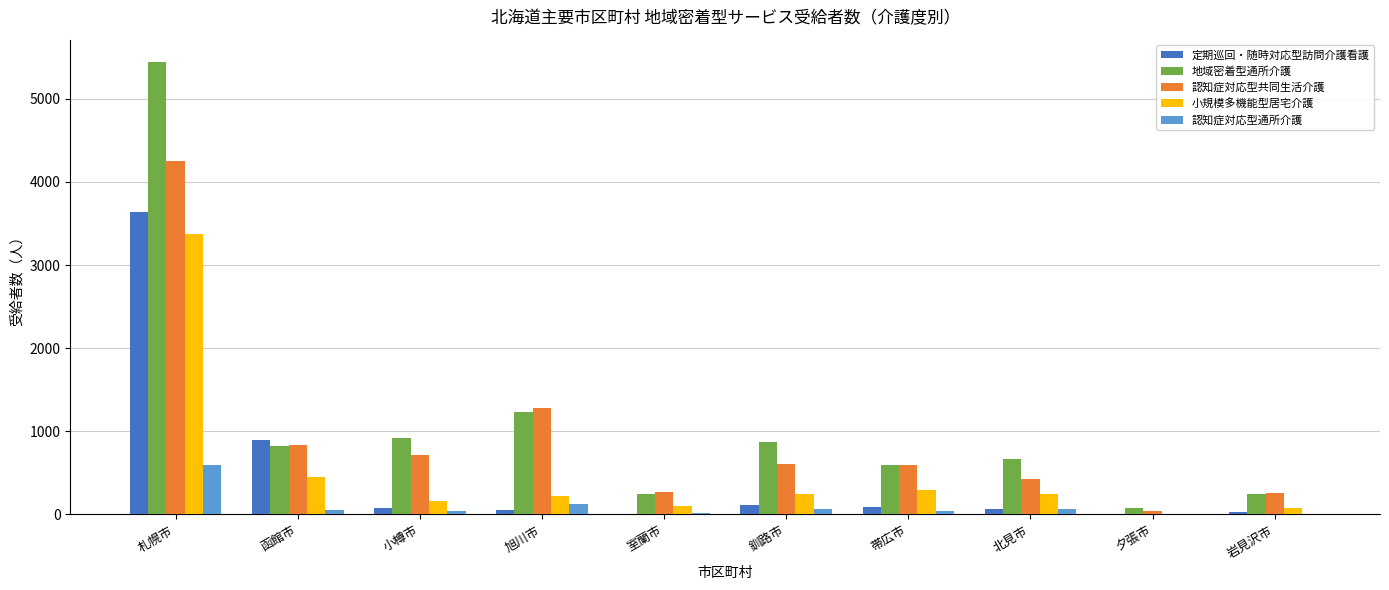

The 定期巡回・随時対応型訪問介護看護 series shows 1410 at 函館市. True or false?

False